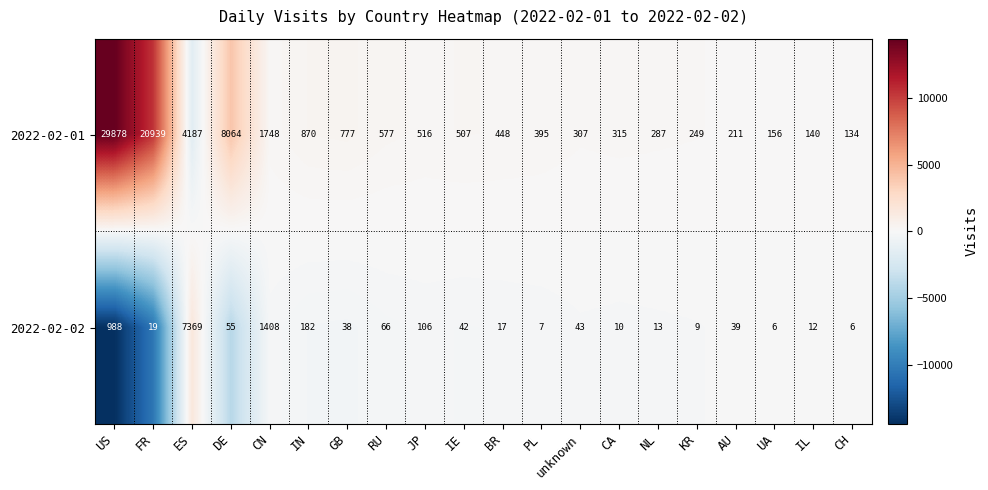

Which series has the widest spread of values?

2022-02-01